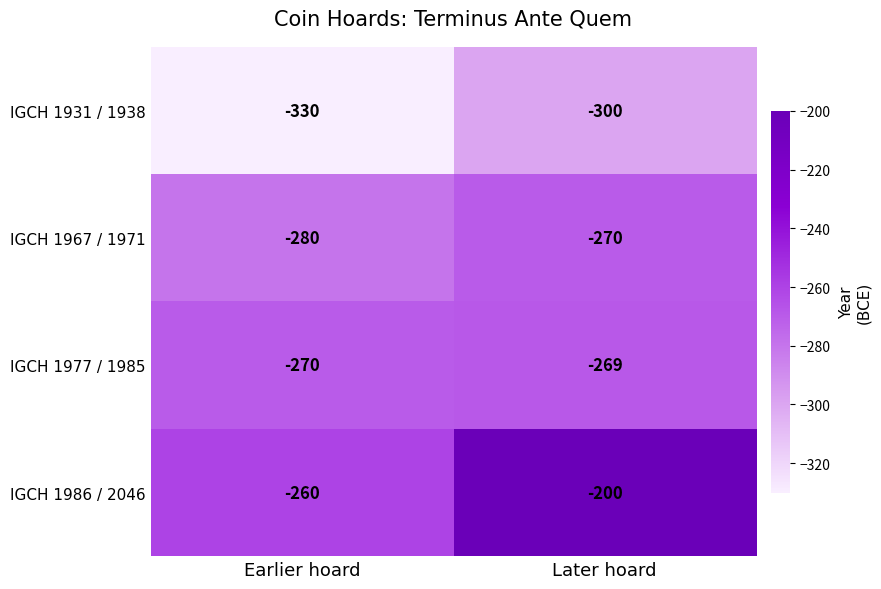

Which series has the widest spread of values?

IGCH 1986 / 2046